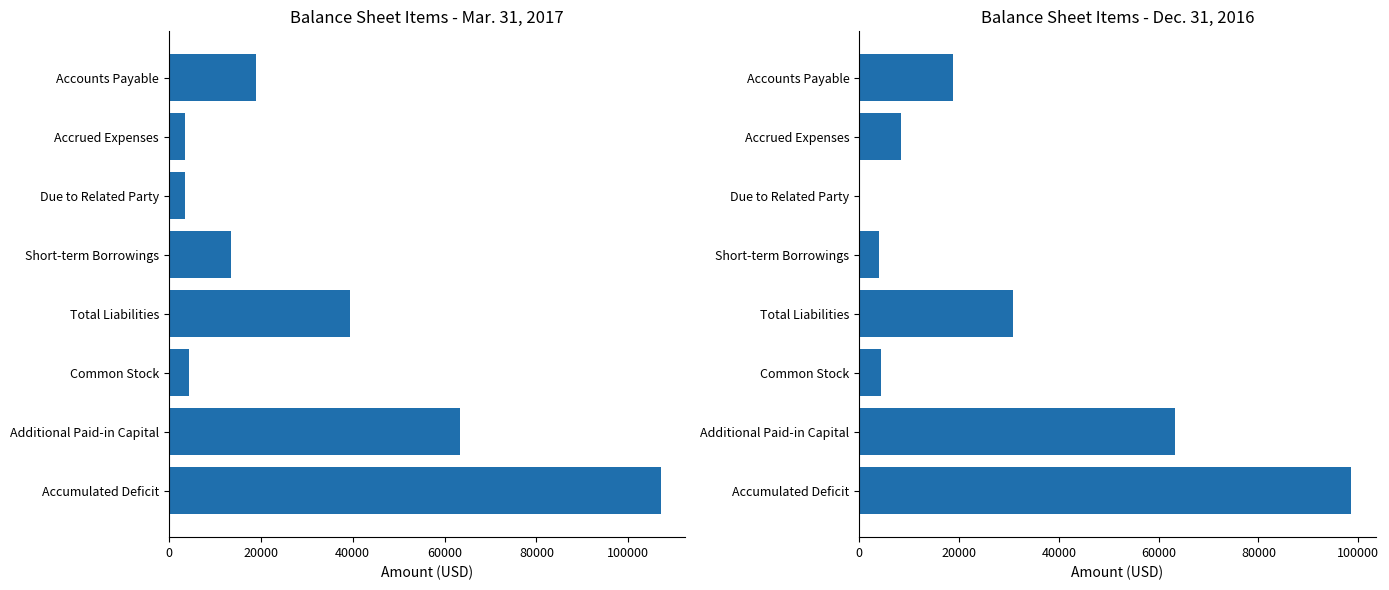

What is the maximum value shown in the chart?

107051